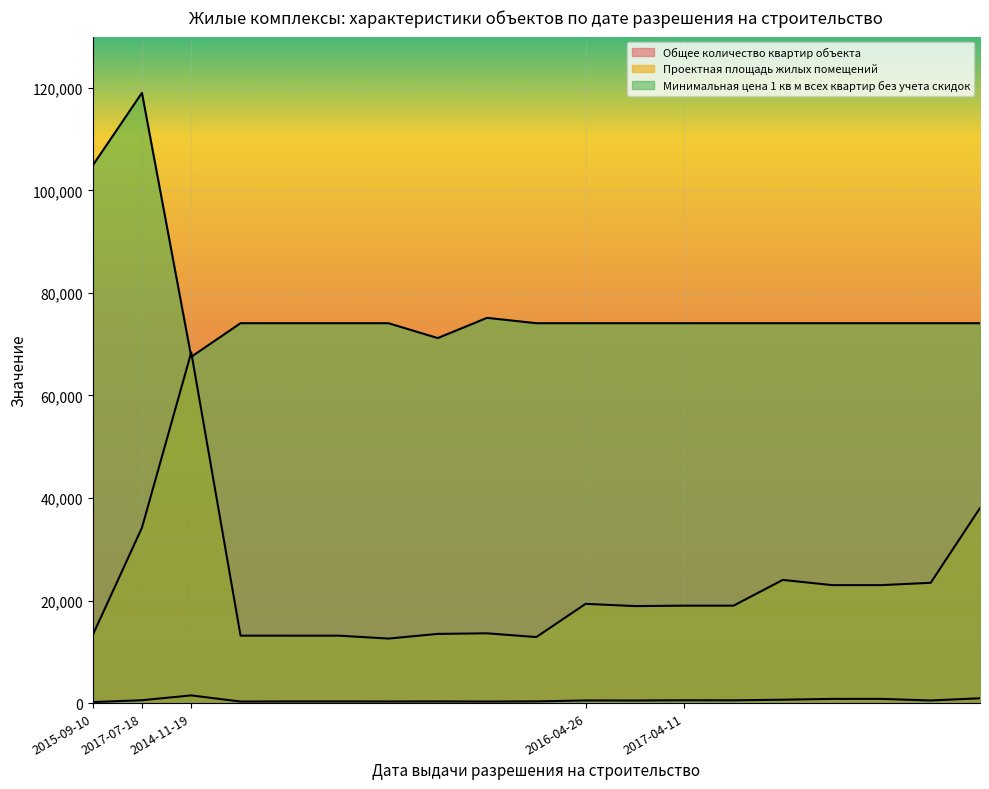

Reading right to left, list all the values displayed in this chart.

Общее количество квартир объекта: 2017-04-11=944	2017-04-11=507	2017-04-11=821	2017-04-11=821	2017-04-11=659	2017-04-11=540	2017-04-11=551	2016-04-26=504	2016-04-26=513	2014-11-19=336	2014-11-19=302	2014-11-19=327	2014-11-19=312	2014-11-19=325	2014-11-19=325	2014-11-19=300	2014-11-19=1500	2017-07-18=562	2015-09-10=195
Проектная площадь жилых помещений: 2017-04-11=38044	2017-04-11=23464	2017-04-11=23011	2017-04-11=23011	2017-04-11=24028	2017-04-11=19004	2017-04-11=19004	2016-04-26=18920	2016-04-26=19360	2014-11-19=12878	2014-11-19=13609	2014-11-19=13497	2014-11-19=12583	2014-11-19=13151	2014-11-19=13151	2014-11-19=13155	2014-11-19=68407	2017-07-18=34218	2015-09-10=13228
Минимальная цена 1 кв м всех квартир без учета скидок: 2017-04-11=74100	2017-04-11=74100	2017-04-11=74100	2017-04-11=74100	2017-04-11=74100	2017-04-11=74100	2017-04-11=74100	2016-04-26=74100	2016-04-26=74100	2014-11-19=74100	2014-11-19=75145	2014-11-19=71200	2014-11-19=74100	2014-11-19=74100	2014-11-19=74100	2014-11-19=74100	2014-11-19=67545	2017-07-18=119034	2015-09-10=104848